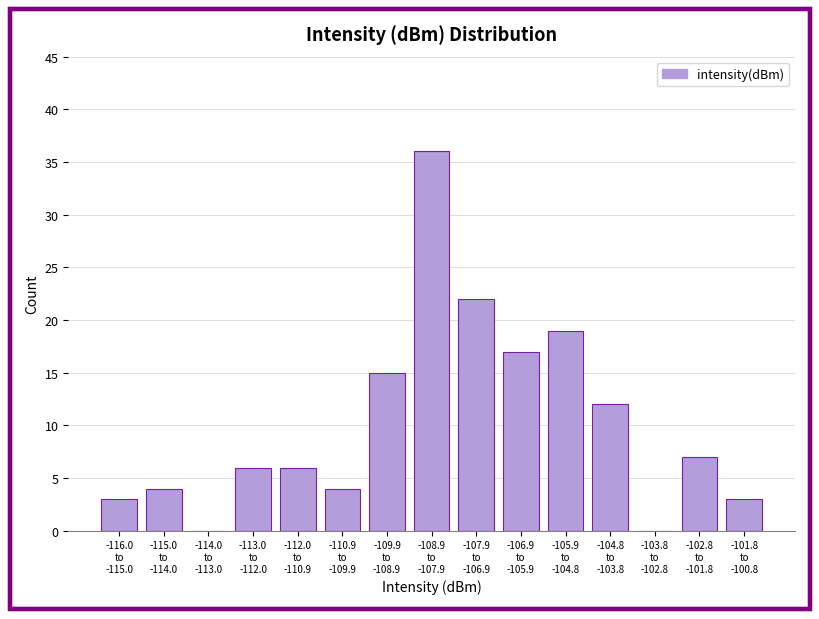

What is the maximum value shown in the chart?

36